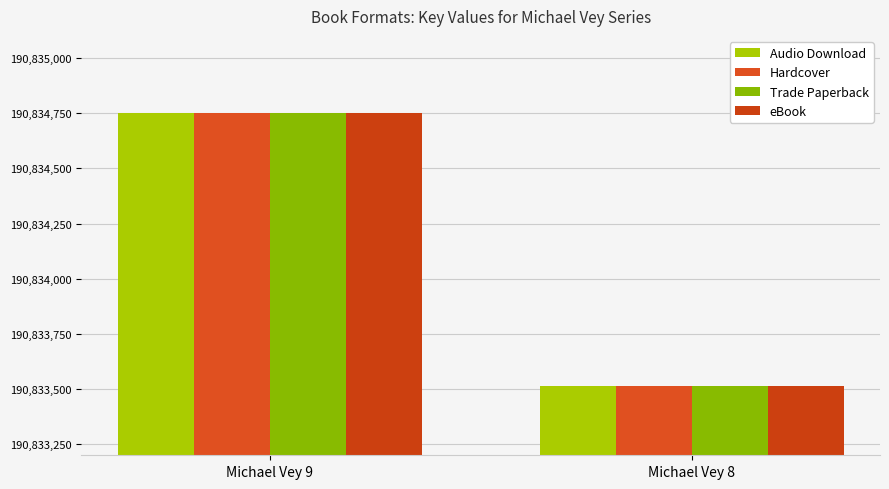

Are the bars horizontal?

No